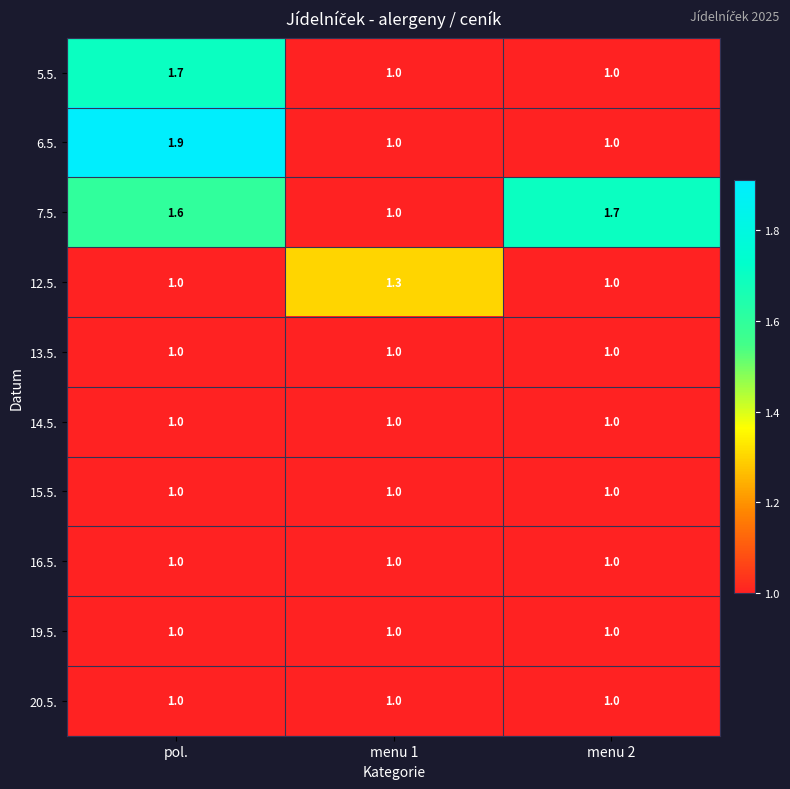

True or false: 5.5. has a value of 1.7 at pol..

True